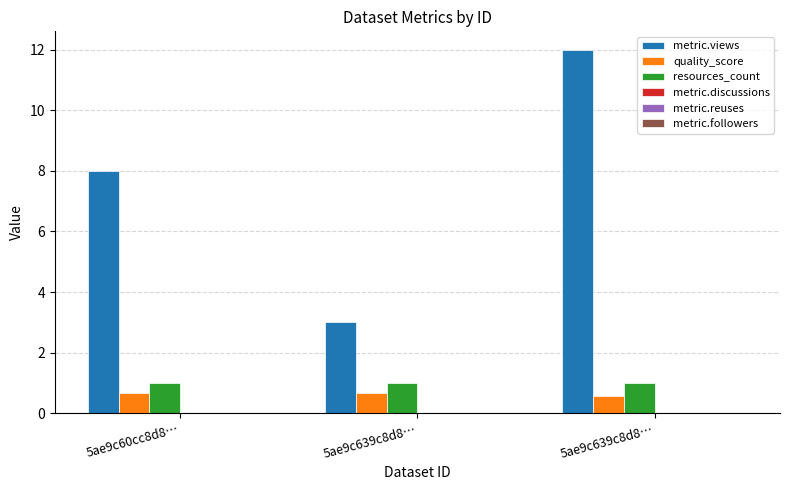

Are the bars horizontal?

No